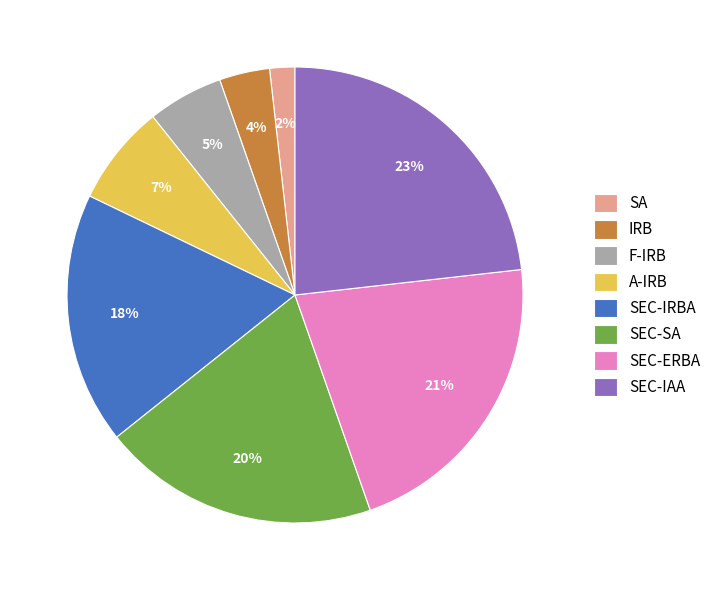

Does any single category account for the majority?

No